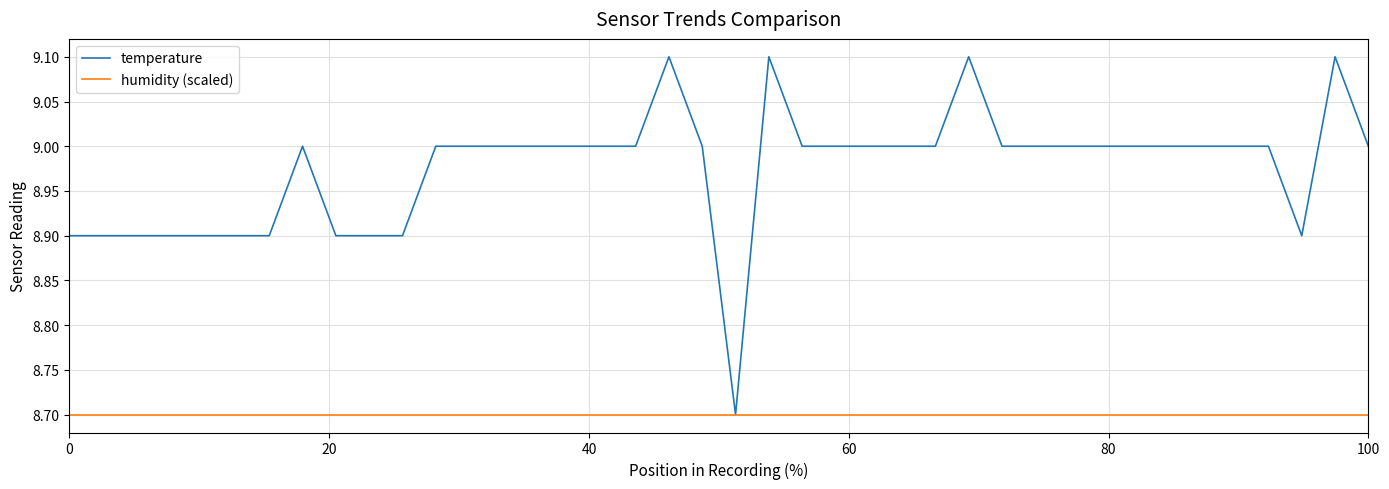

Which series has the widest spread of values?

temperature